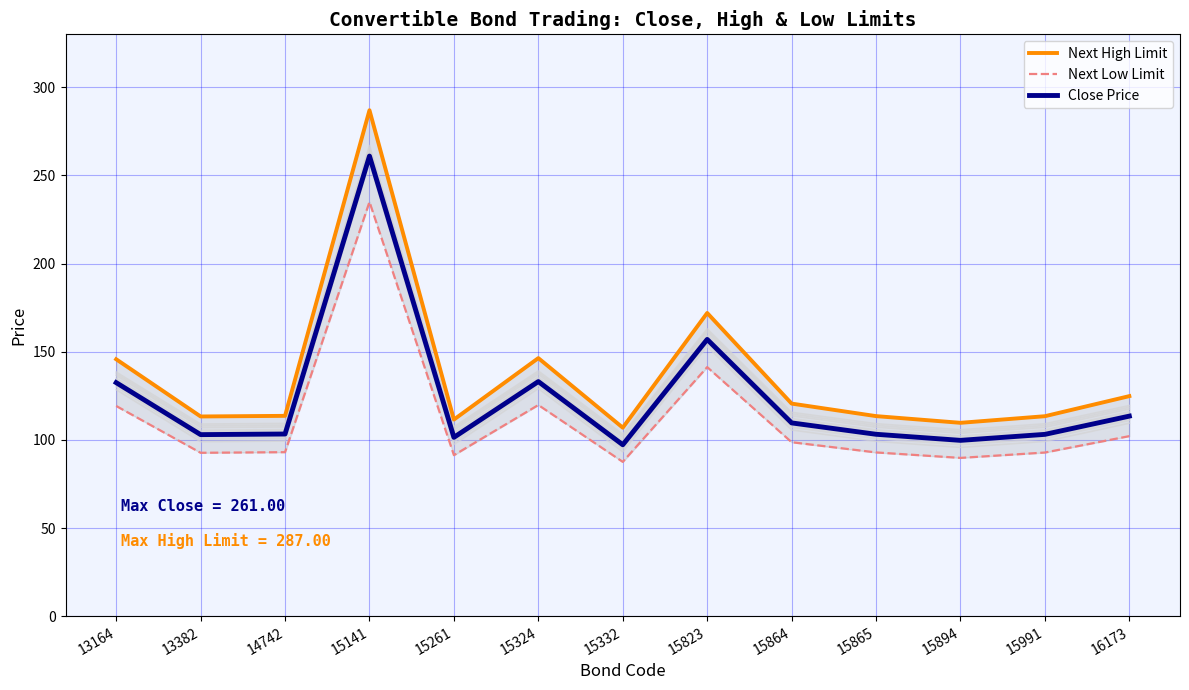

At which category does the chart reach its minimum across all series?

15332